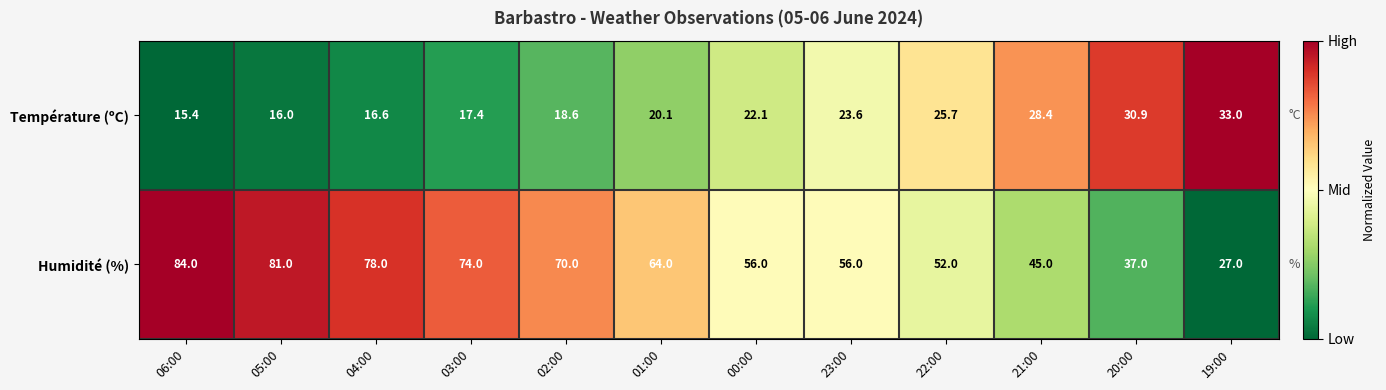

How many data points does each series have?

12